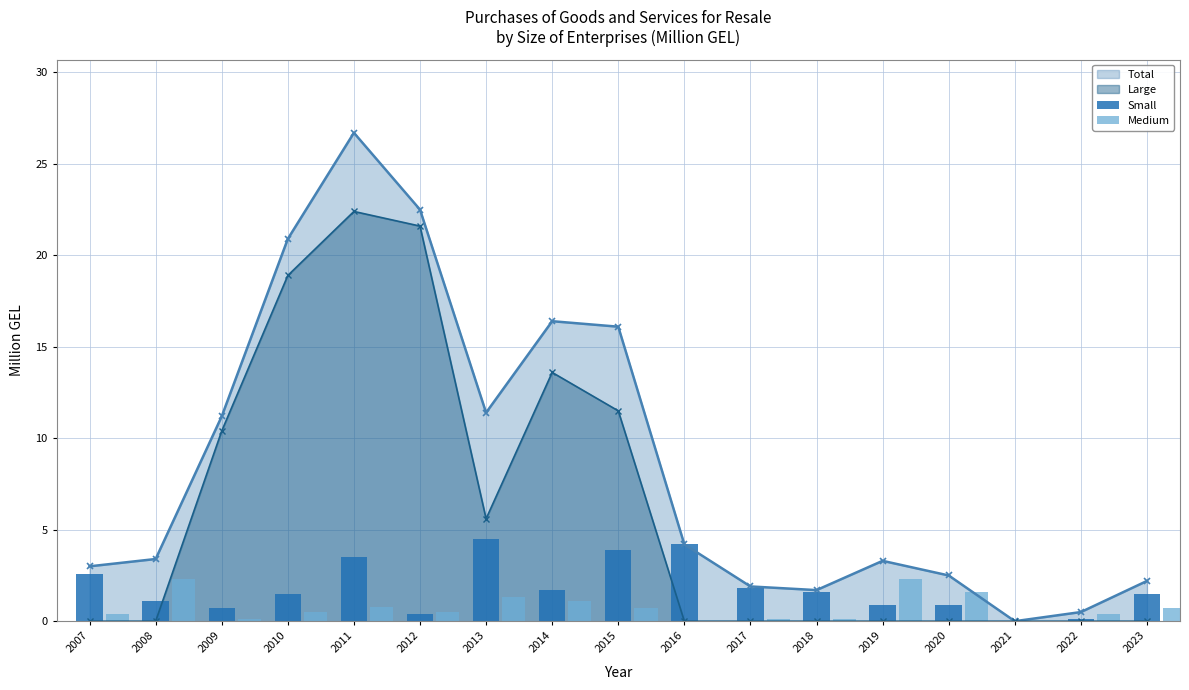

Is the value of Large at 2023 greater than the value of Total at 2020?

No